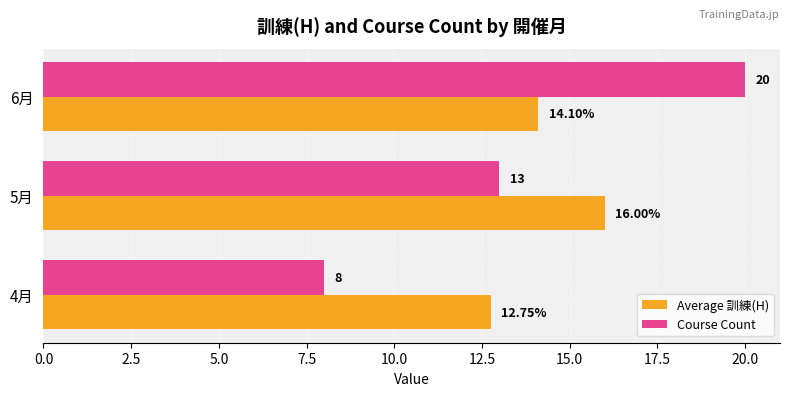

What is the average value of the Average 訓練(H) series?

14.3